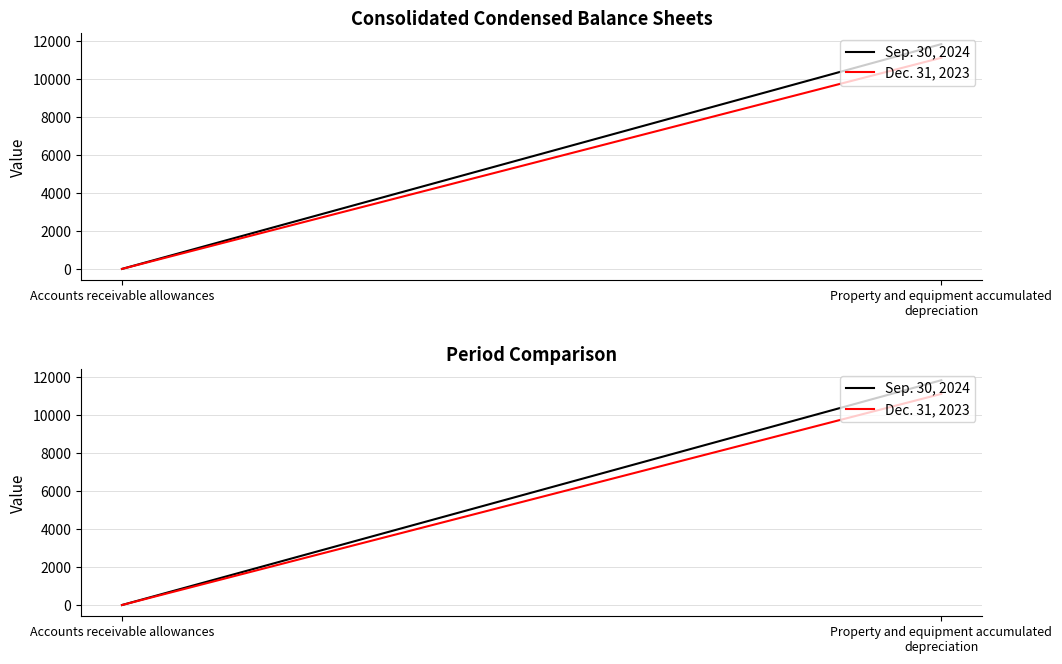

The Dec. 31, 2023 series shows 9.3 at Accounts receivable allowances. True or false?

False